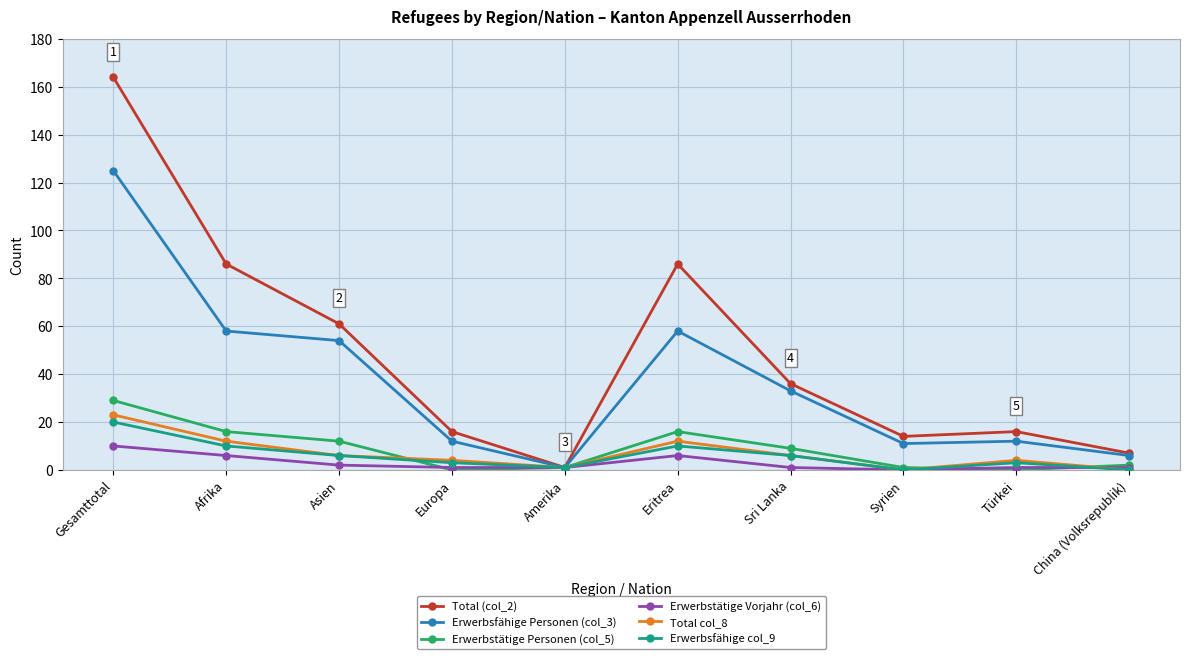

Where does the Erwerbsfähige col_9 series first go above 6?

Gesamttotal